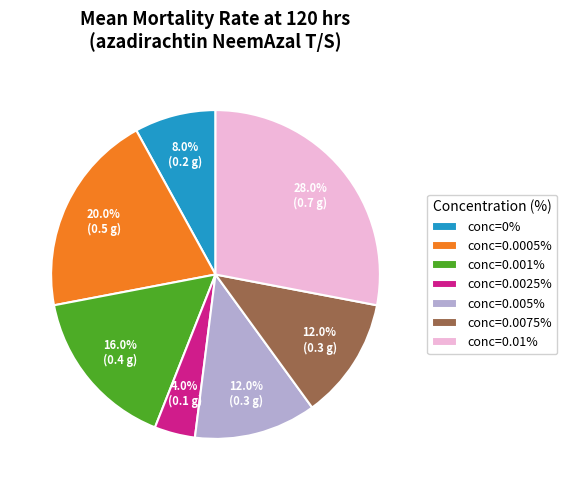

Count the number of slices in the pie.

7